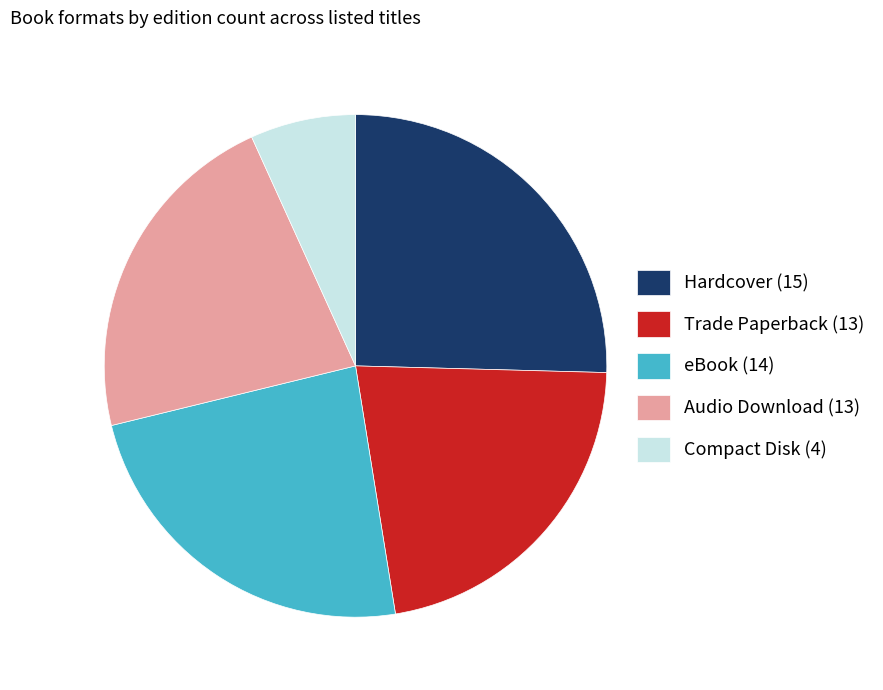

Is it true that eBook is 34% of the pie?

False